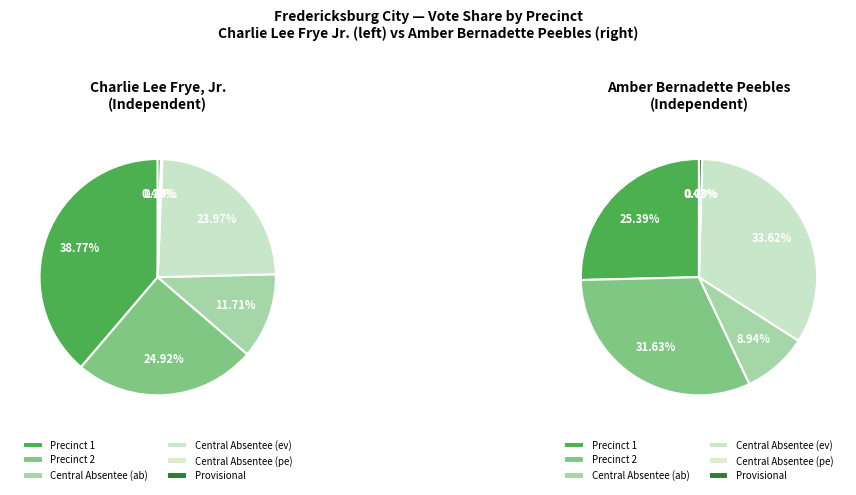

How many segments does this pie chart have?

6